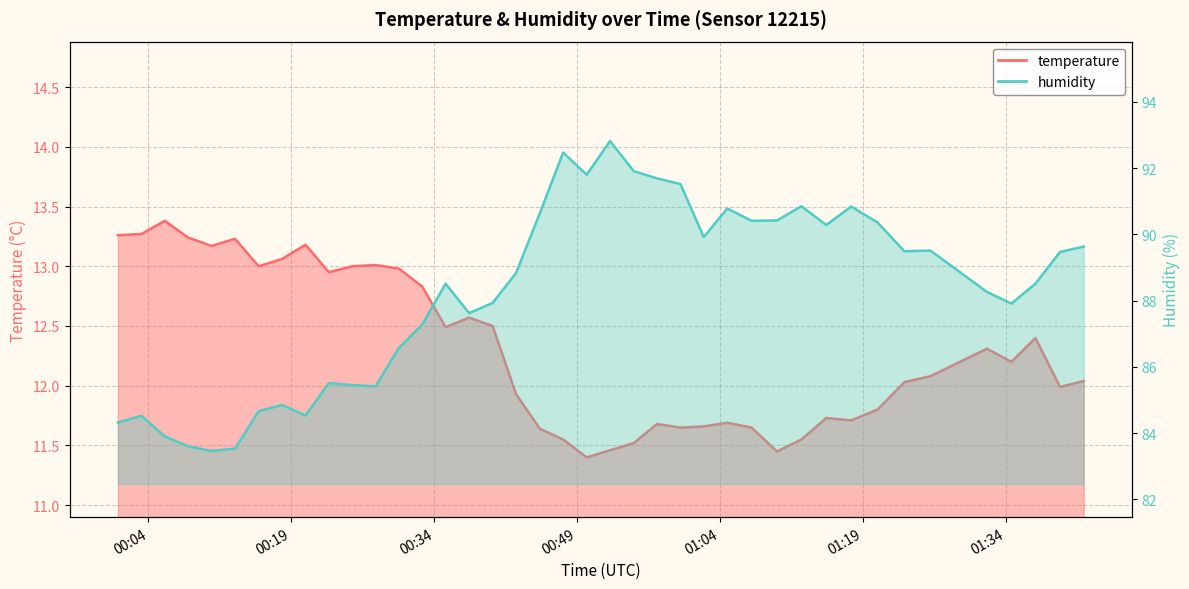

True or false: humidity and temperature cross at least once.

False